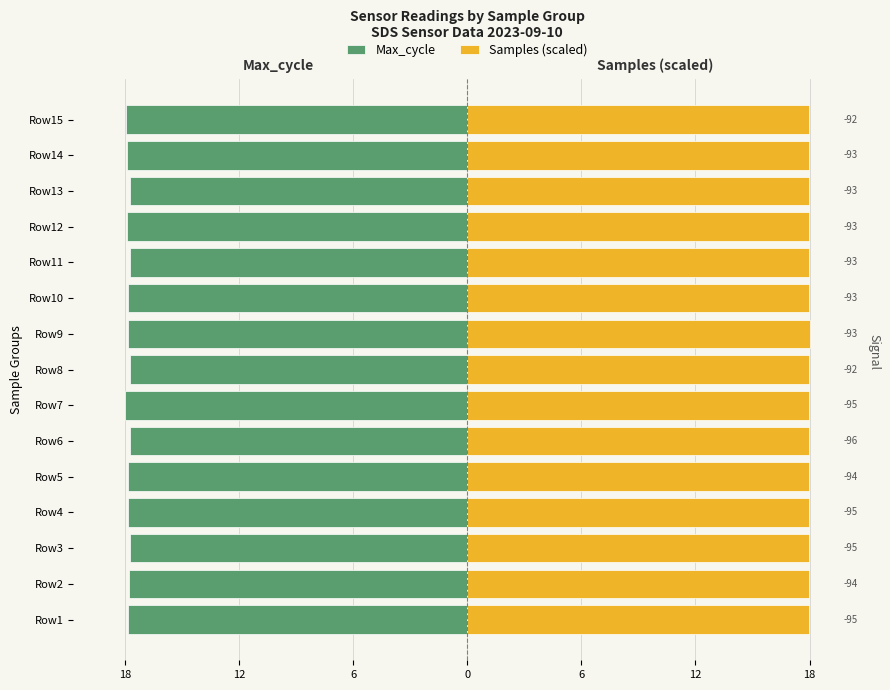

At how many categories does at least one series exceed -10?

15